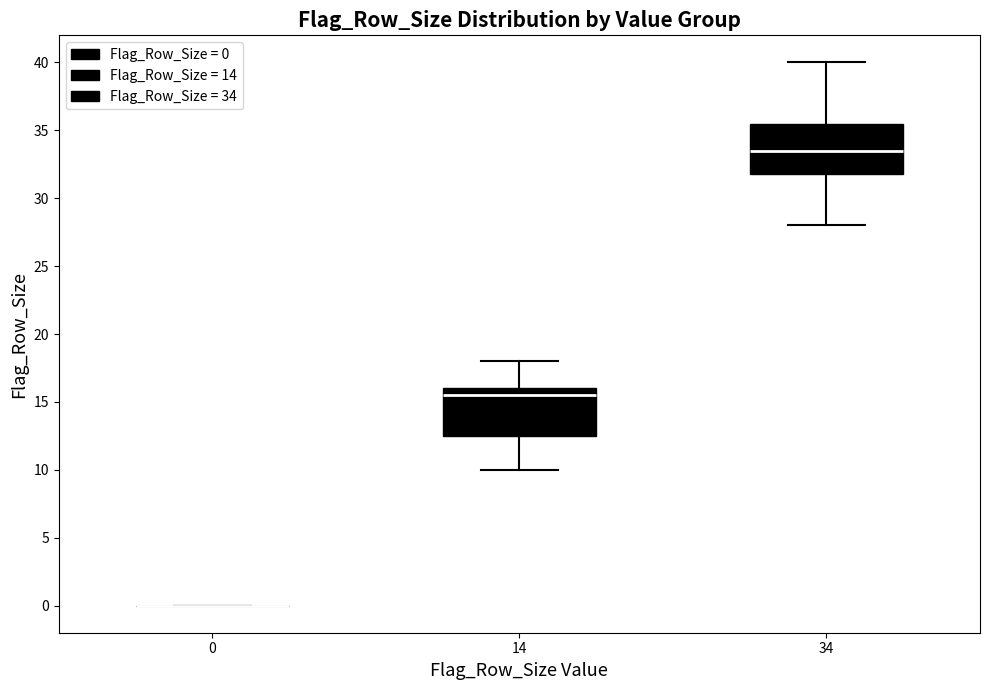

Reading left to right, transcribe this box plot: for each box, give where its median line is, the range the box spans, and where its two whiskers end, as read against the y-axis. The values are not printed on the chart, so give them approximately, as read against the axis.

0: box collapsed to a line at 0.0, whiskers 0.0 to 0.0
14: median 15.5, box 12.5 to 16.0, whiskers 10.0 to 18.0
34: median 33.5, box 32.0 to 35.5, whiskers 28.0 to 40.0